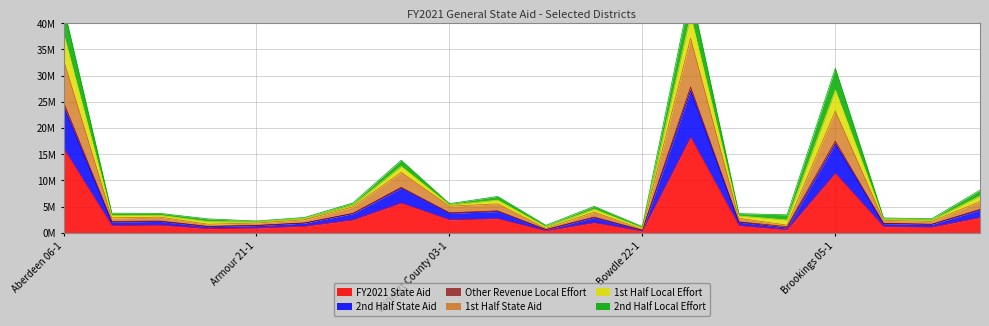

What is the value of the FY2021 State Aid point at the 14th from the left?

18225646